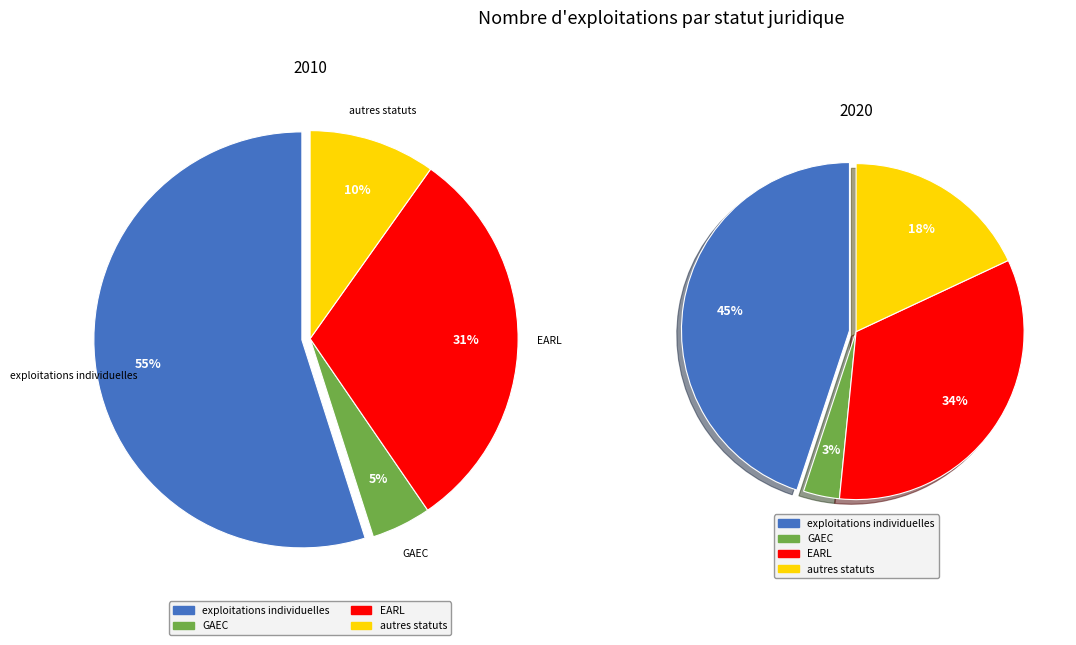

True or false: GAEC accounts for 5% of the total.

True